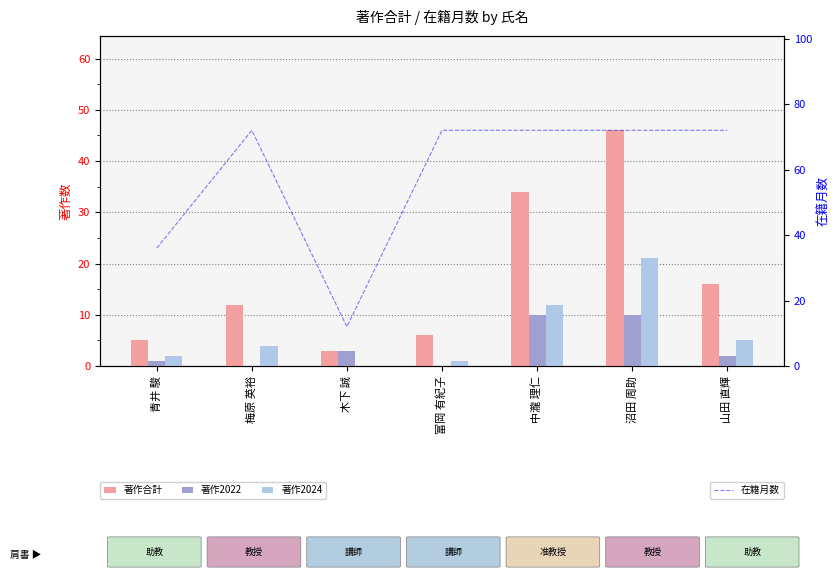

Is it true that 在籍月数 equals 42 at 梅原 英裕?

False